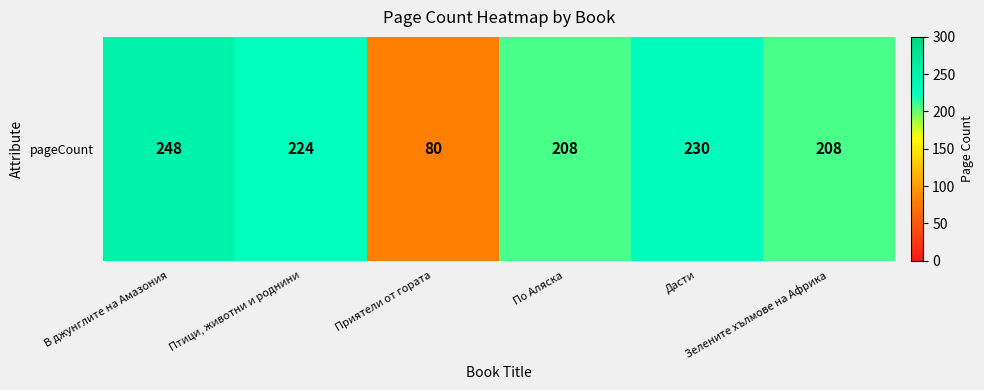

List the labels in order of value, smallest first.

Приятели от гората, По Аляска, Зелените хълмове на Африка, Птици, животни и роднини, Дасти, В джунглите на Амазония